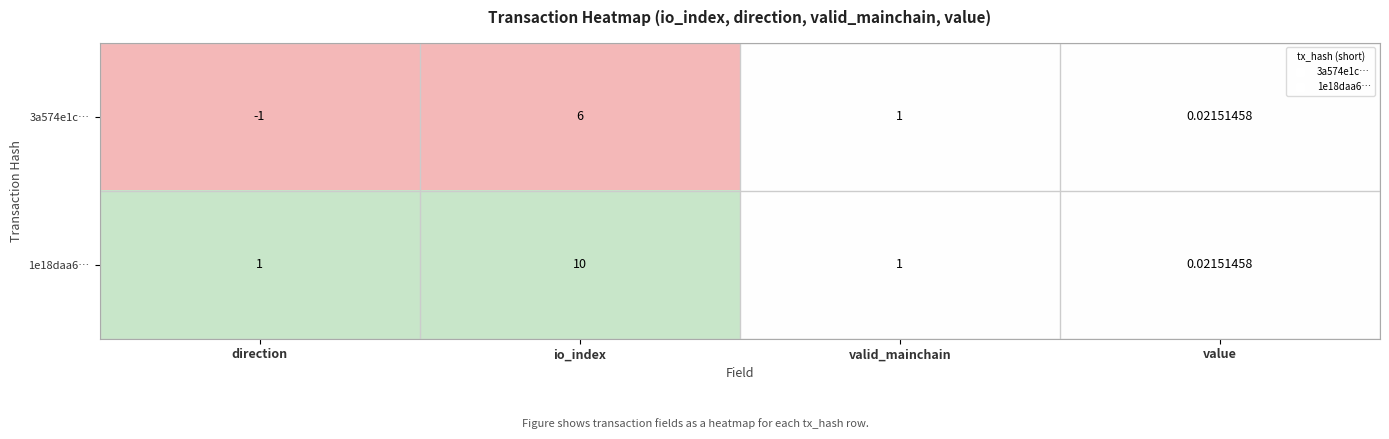

Which category has the lowest value across all series?

direction